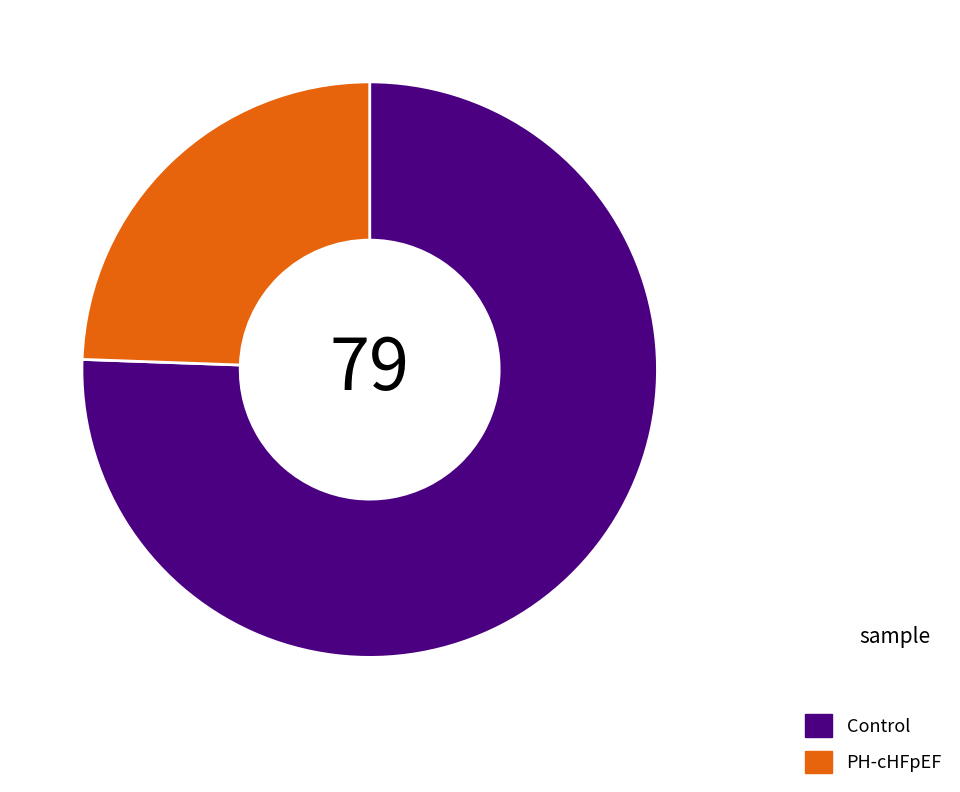

What is the ratio of the value at PH-cHFpEF to the value at Control?

0.3